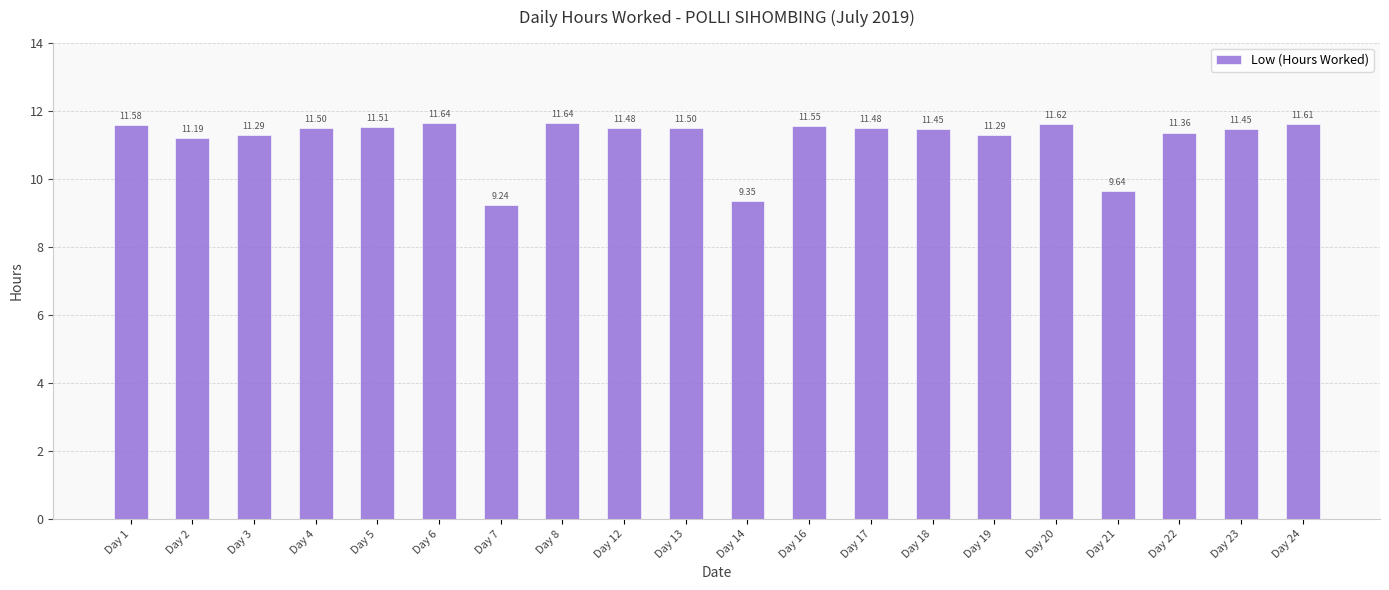

What is the sum of the values at Day 17 and Day 4?

23.0